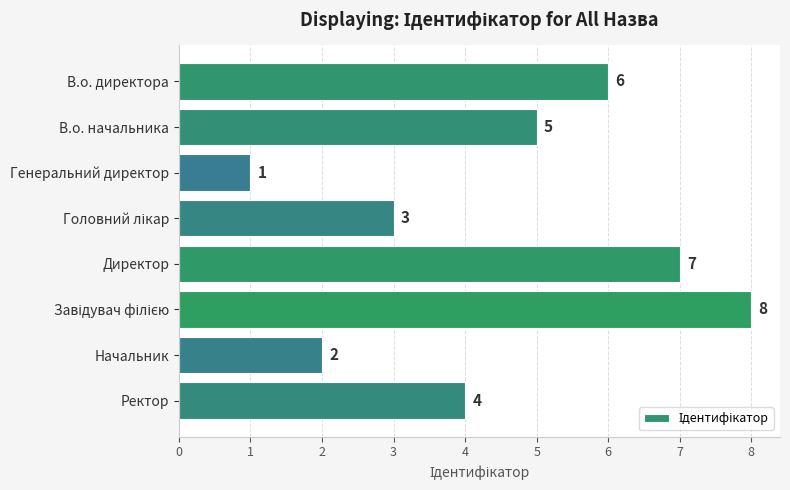

What is the greatest value displayed?

8